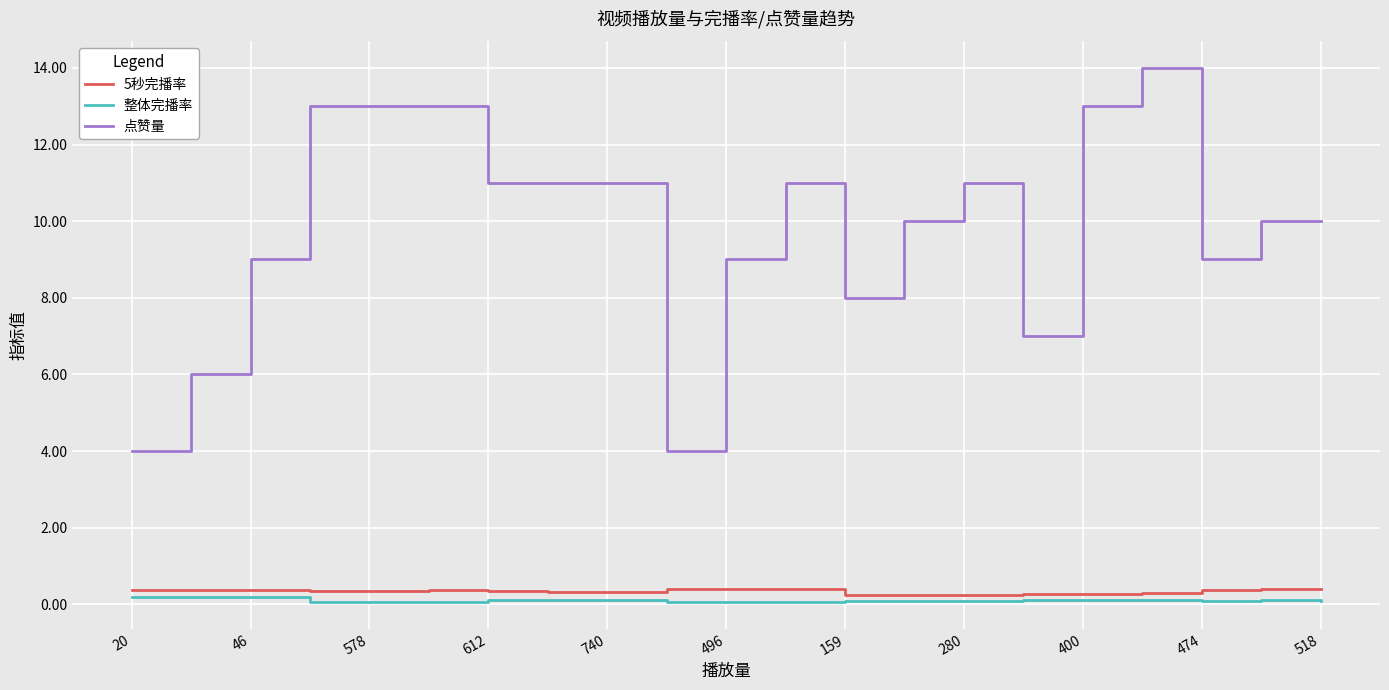

What is the average value of the 5秒完播率 series?

0.3